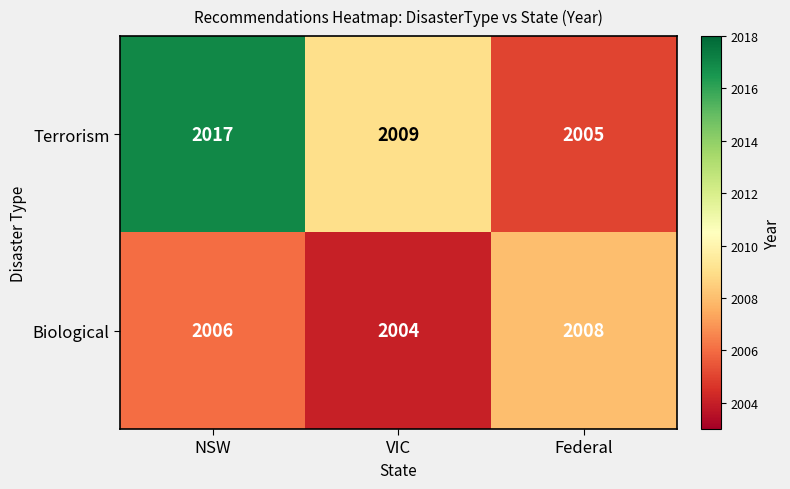

The Terrorism series shows 2005 at Federal. True or false?

True